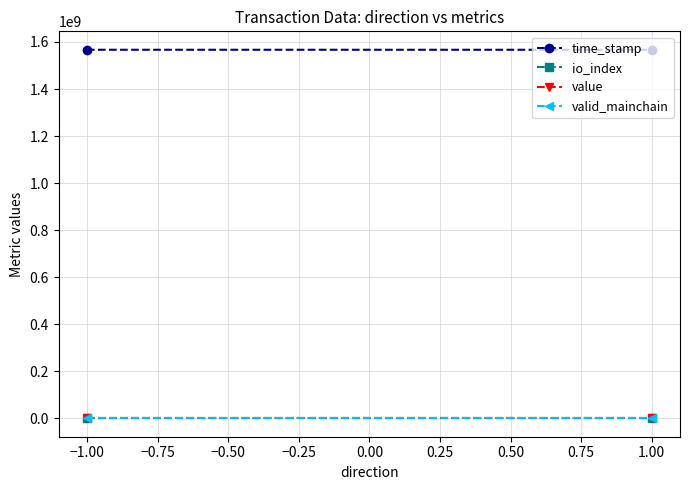

How many series are shown in this chart?

4